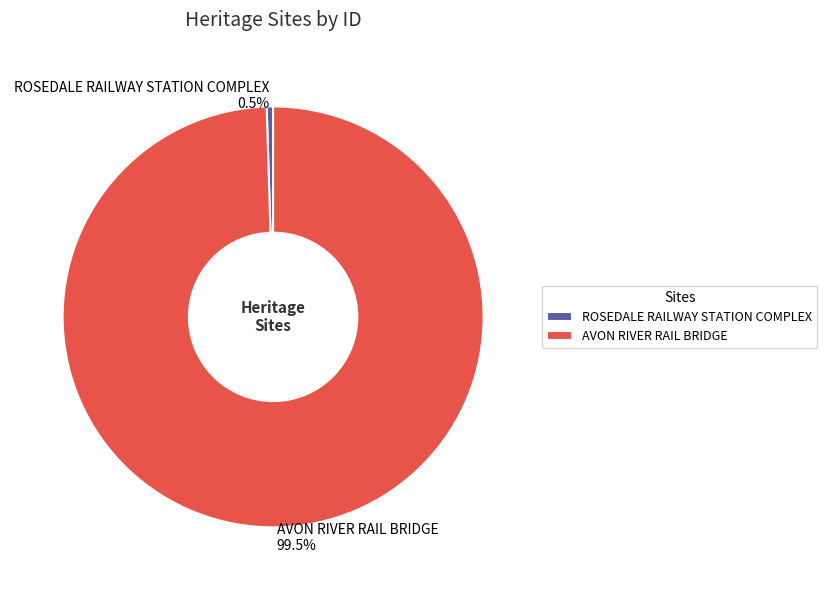

How many segments does this pie chart have?

2